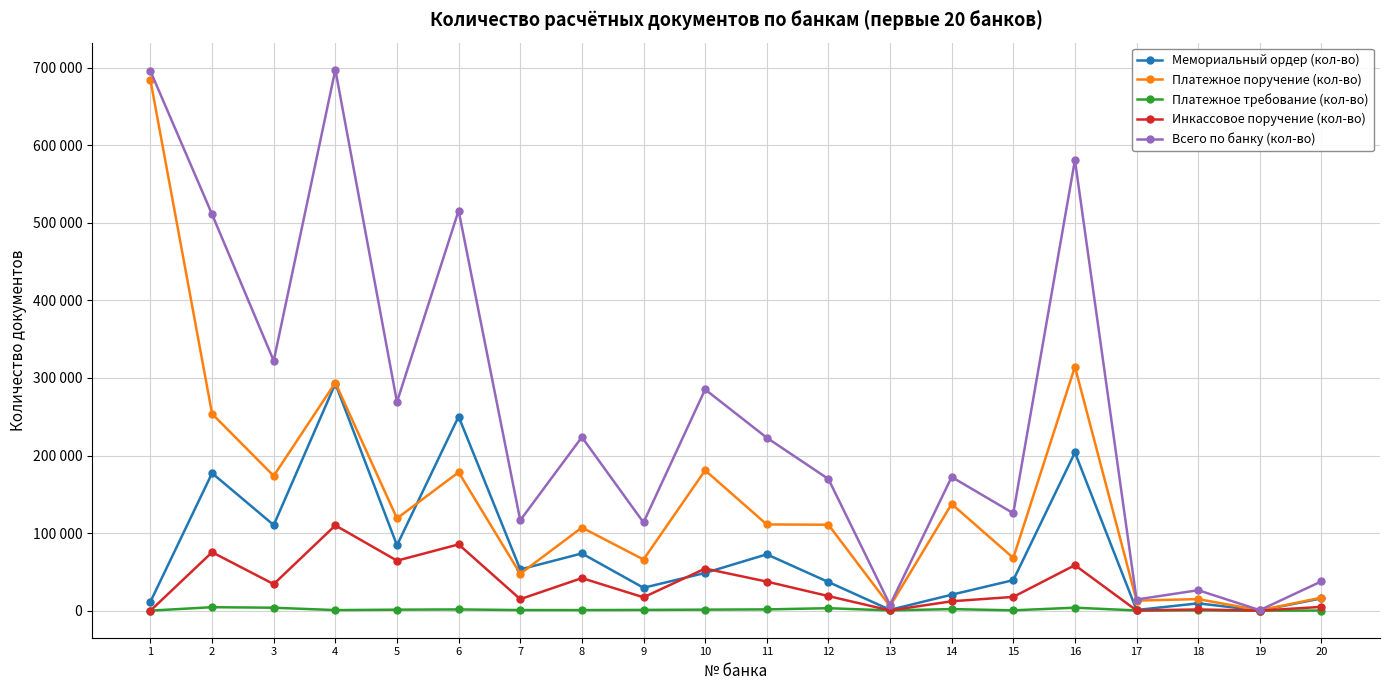

What is the value of the Всего по банку (кол-во) point at the 3rd from the left?

322150